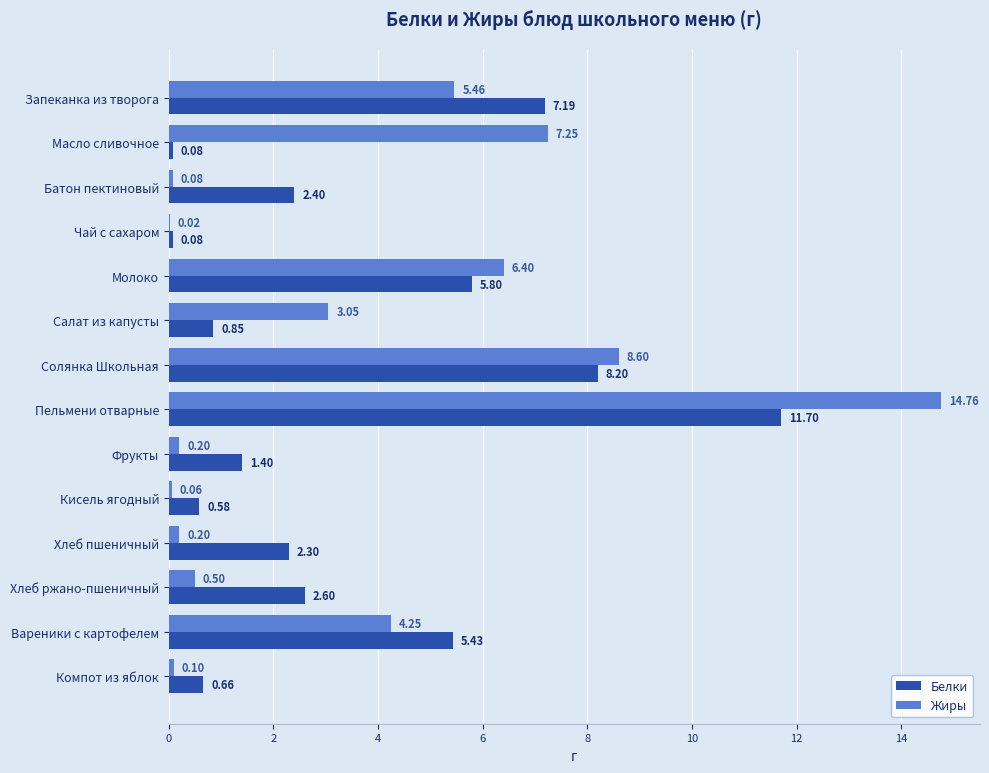

What is the sum of all Белки values?

49.3